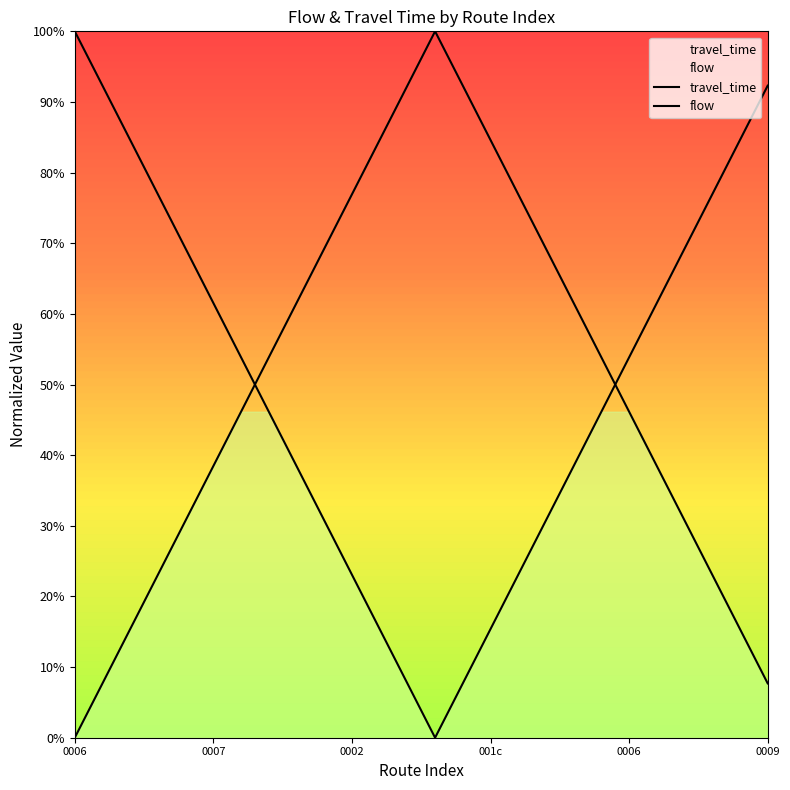

What is the value of the travel_time point at the 3rd from the left?

0.8